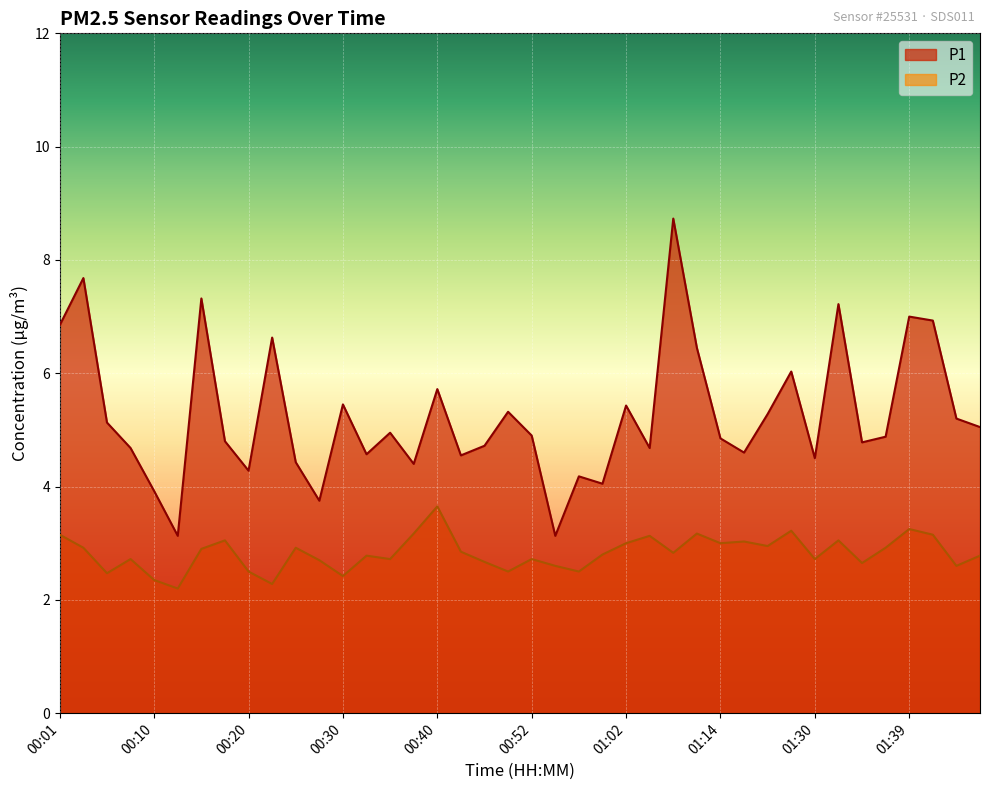

Reading left to right, what are all the values shown in this chart?

P1: 00:01=6.8	00:03=7.7	00:06=5.1	00:08=4.7	00:10=3.9	00:13=3.1	00:15=7.3	00:18=4.8	00:20=4.3	00:23=6.6	00:25=4.4	00:27=3.8	00:30=5.5	00:32=4.6	00:35=5.0	00:37=4.4	00:40=5.7	00:42=4.5	00:47=4.7	00:49=5.3	00:52=4.9	00:54=3.1	00:57=4.2	00:59=4.0	01:02=5.4	01:04=4.7	01:07=8.7	01:09=6.5	01:14=4.8	01:17=4.6	01:25=5.3	01:27=6.0	01:30=4.5	01:32=7.2	01:34=4.8	01:37=4.9	01:39=7.0	01:42=6.9	01:44=5.2	01:47=5.0
P2: 00:01=3.1	00:03=2.9	00:06=2.5	00:08=2.7	00:10=2.4	00:13=2.2	00:15=2.9	00:18=3.0	00:20=2.5	00:23=2.3	00:25=2.9	00:27=2.7	00:30=2.4	00:32=2.8	00:35=2.7	00:37=3.2	00:40=3.6	00:42=2.9	00:47=2.7	00:49=2.5	00:52=2.7	00:54=2.6	00:57=2.5	00:59=2.8	01:02=3.0	01:04=3.1	01:07=2.8	01:09=3.2	01:14=3.0	01:17=3.0	01:25=3.0	01:27=3.2	01:30=2.7	01:32=3.0	01:34=2.6	01:37=2.9	01:39=3.2	01:42=3.1	01:44=2.6	01:47=2.8